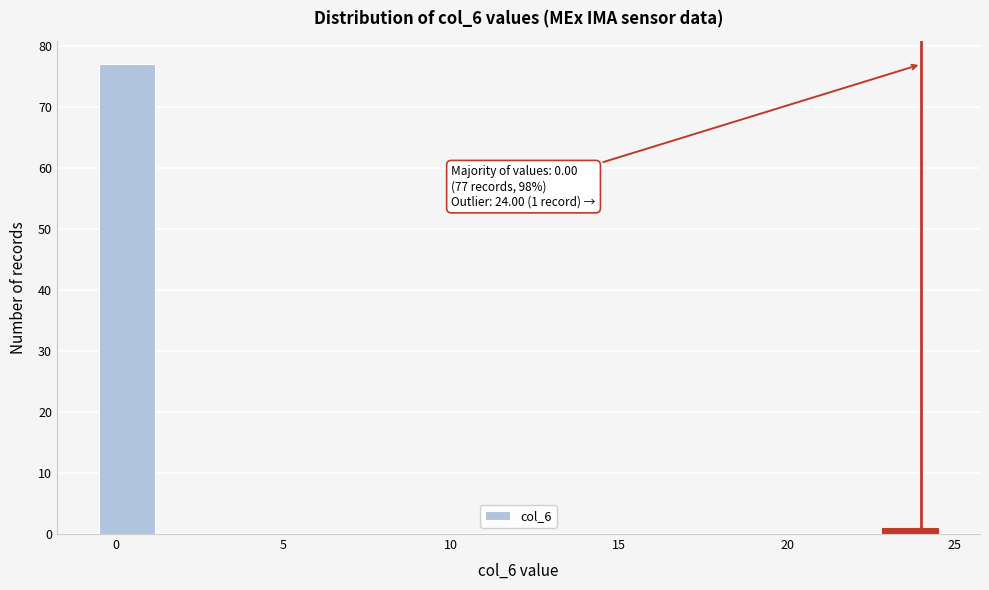

Read against the x-axis, roughly where is the centre of the tallest bar?

0.5